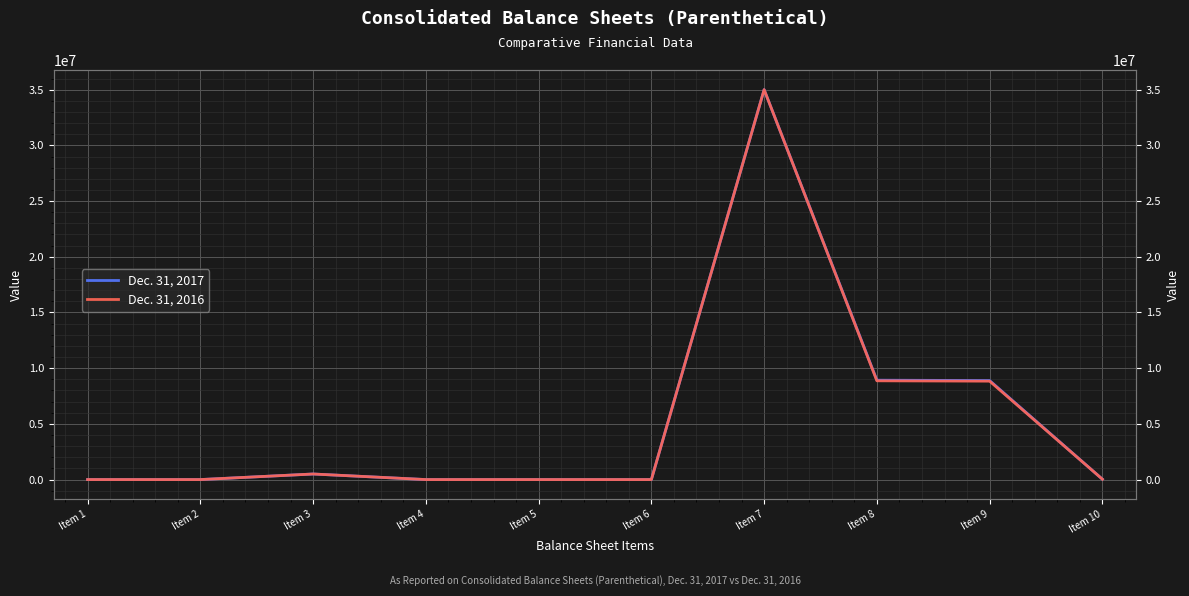

What is the approximate value of Dec. 31, 2016 at Item 9, to the nearest 10?

8832620